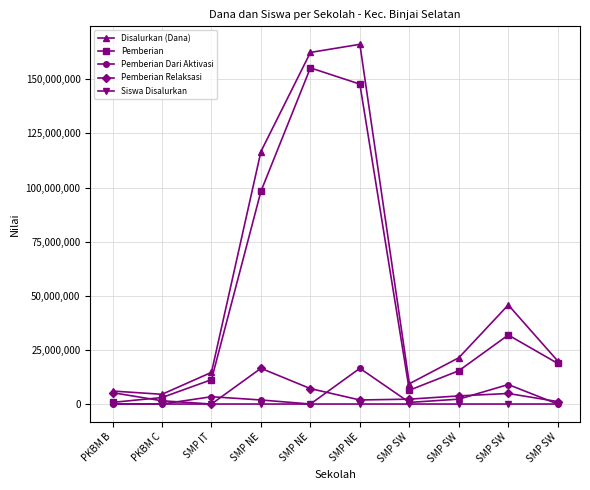

Which series has the largest range (max minus min)?

Disalurkan (Dana)